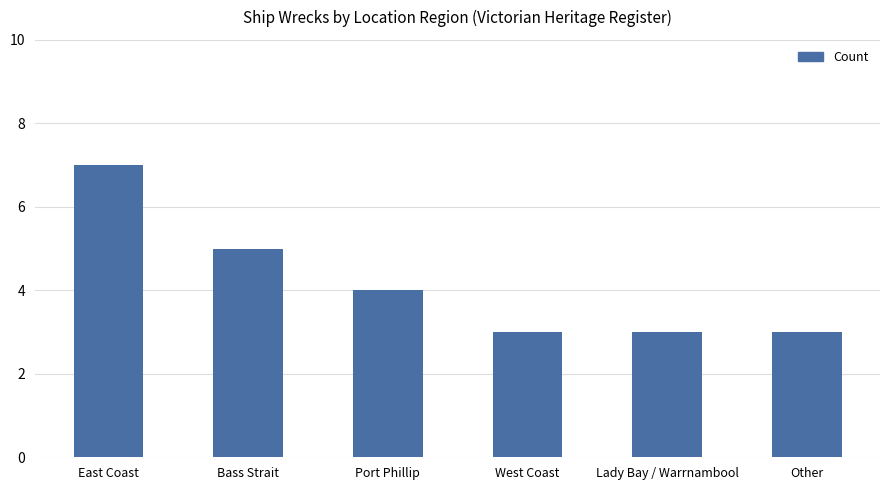

What is the smallest value displayed?

3